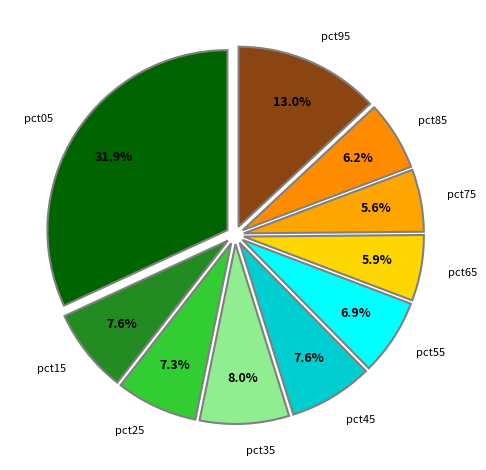

Count the number of slices in the pie.

10